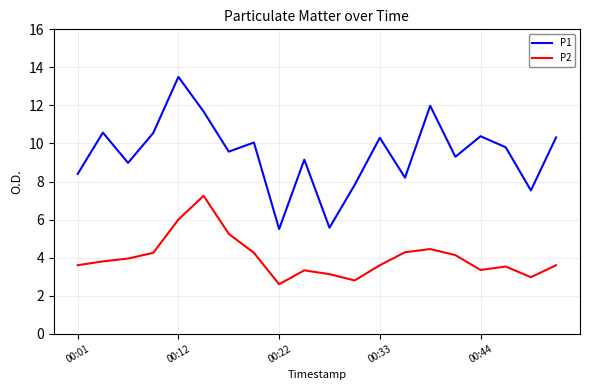

What are all the series names shown in the legend?

P1, P2